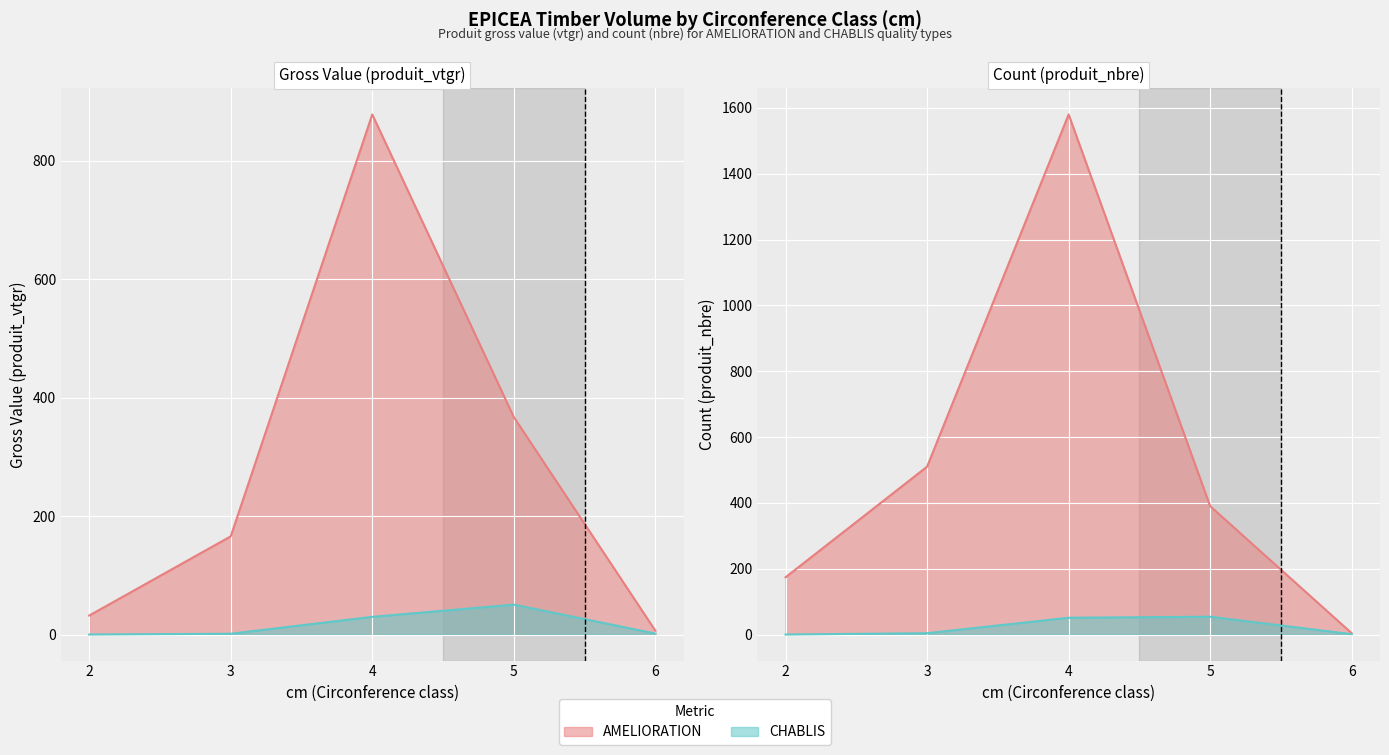

Reading left to right, extract all data points from this chart.

AMELIORATION produit_vtgr: 2=32.0	3=165.8	4=878.0	5=367.1	6=6.6
CHABLIS produit_vtgr: 2=0.0	3=1.3	4=29.8	5=50.5	6=1.6
AMELIORATION produit_nbre: 2=174.0	3=510.0	4=1580.0	5=390.0	6=4.0
CHABLIS produit_nbre: 2=0.0	3=4.0	4=51.0	5=54.0	6=1.0